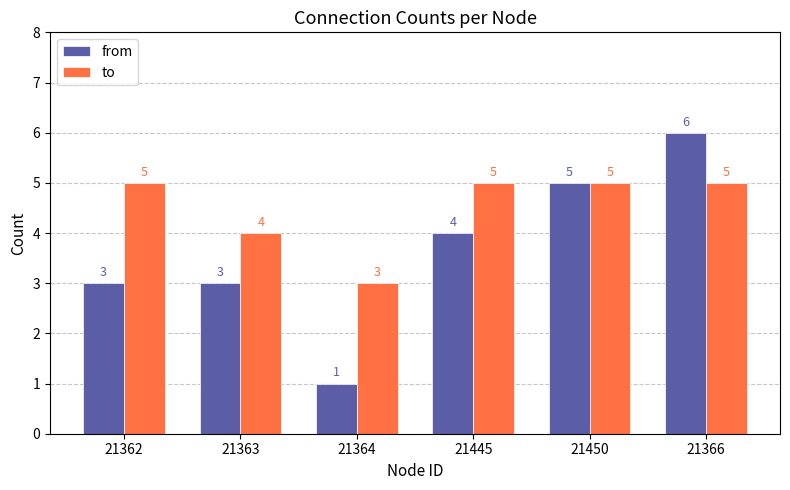

Reading right to left, list all the values displayed in this chart.

from: 21366=6	21450=5	21445=4	21364=1	21363=3	21362=3
to: 21366=5	21450=5	21445=5	21364=3	21363=4	21362=5